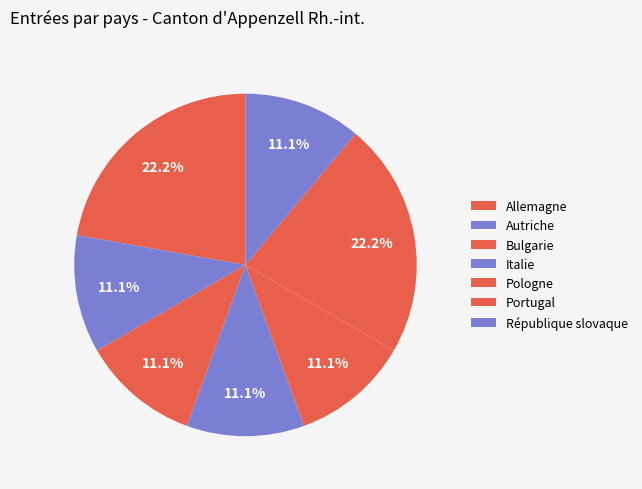

Which category has the biggest portion of the pie?

Allemagne